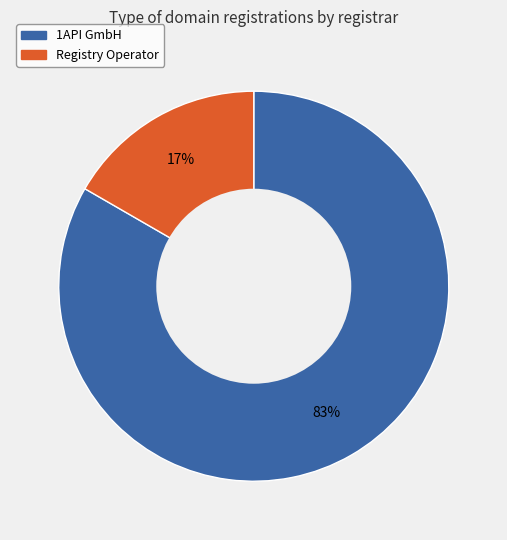

What percentage is the 1API GmbH slice, to the nearest percent?

83%